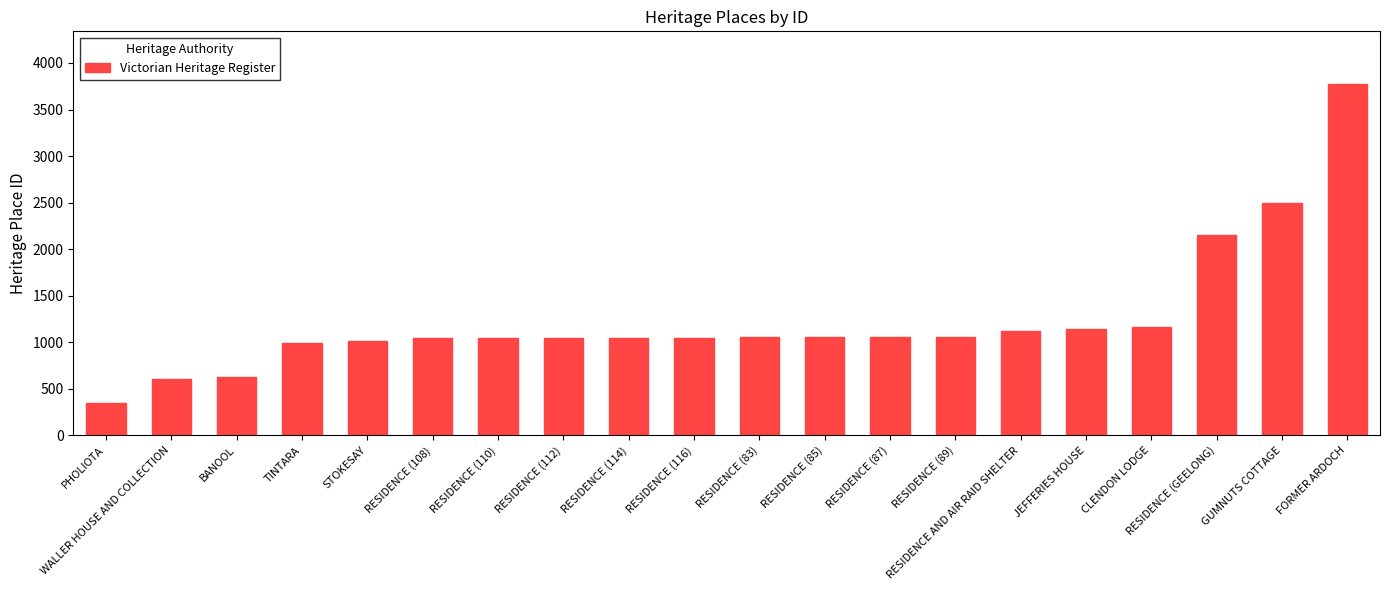

What is the value of the 15th bar from the left?

1116